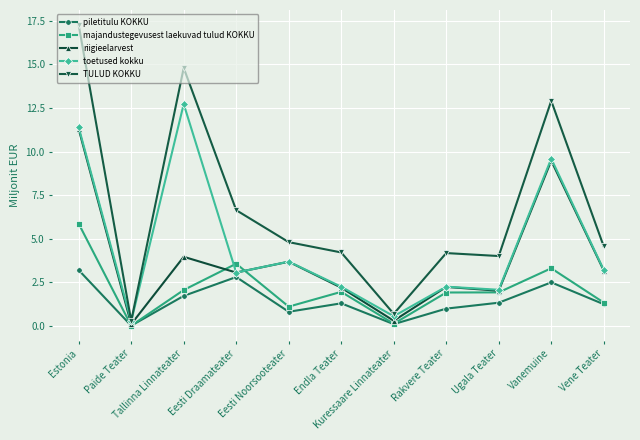

What are all the series names shown in the legend?

piletitulu KOKKU, majandustegevusest laekuvad tulud KOKKU, riigieelarvest, toetused kokku, TULUD KOKKU